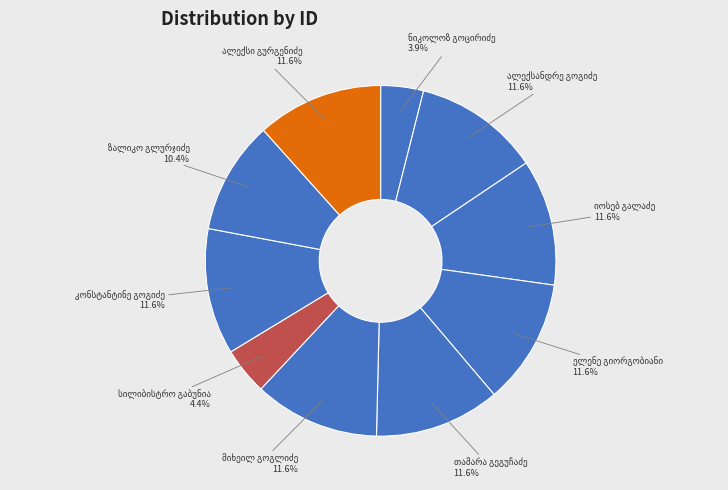

Is there any slice that represents more than half of the pie?

No